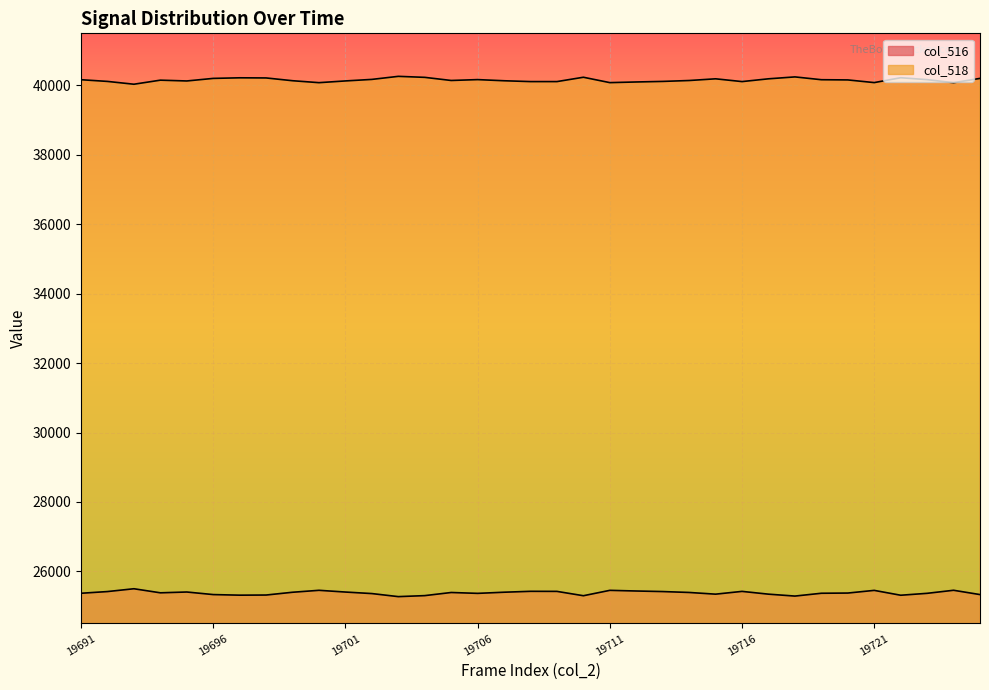

Is the value of col_518 at 19710 greater than the value of col_516 at 19701?

Yes